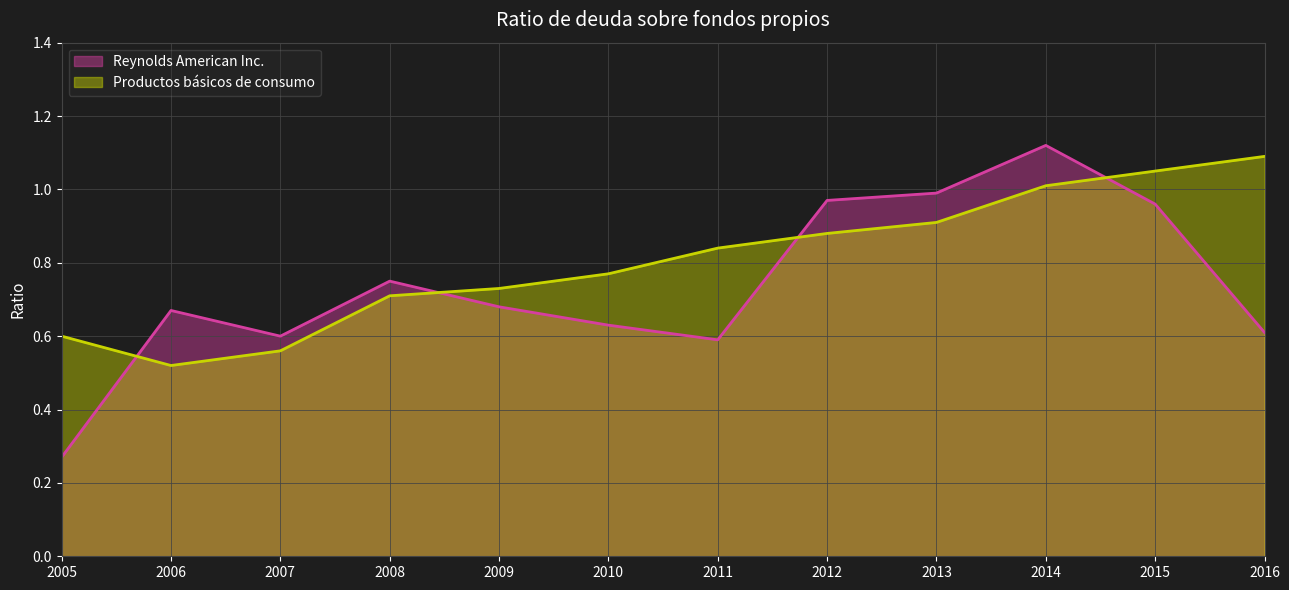

What is the greatest value displayed?

1.1